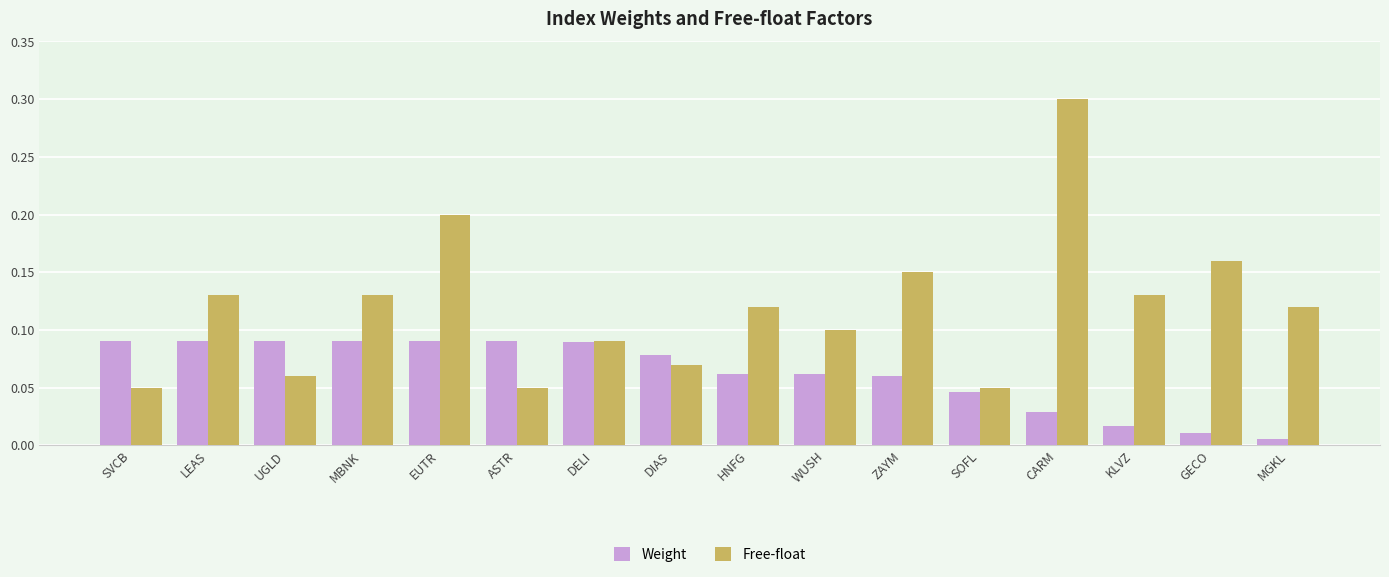

How many categories are shown in the chart?

16